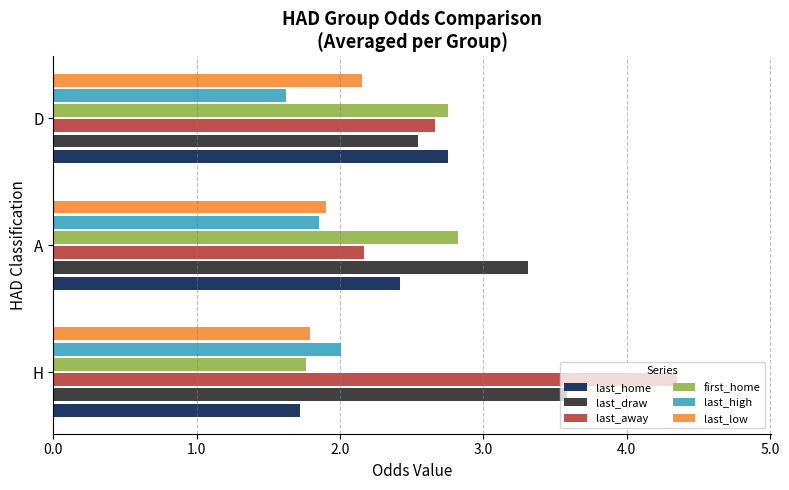

What is the sum of the last_draw values at D and H?

6.1